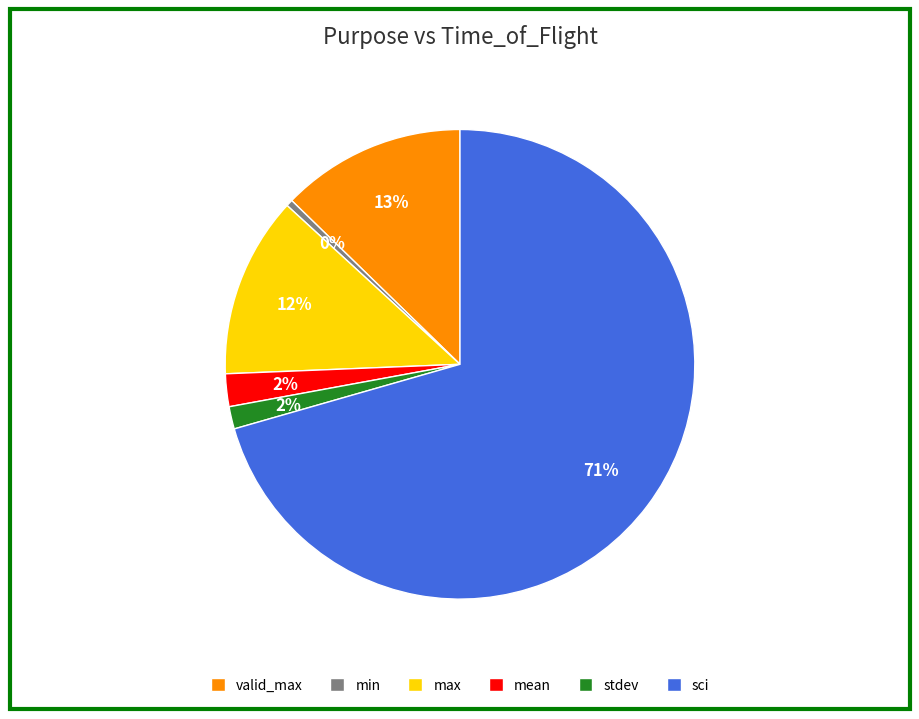

Does valid_max account for over 50% of the chart?

No